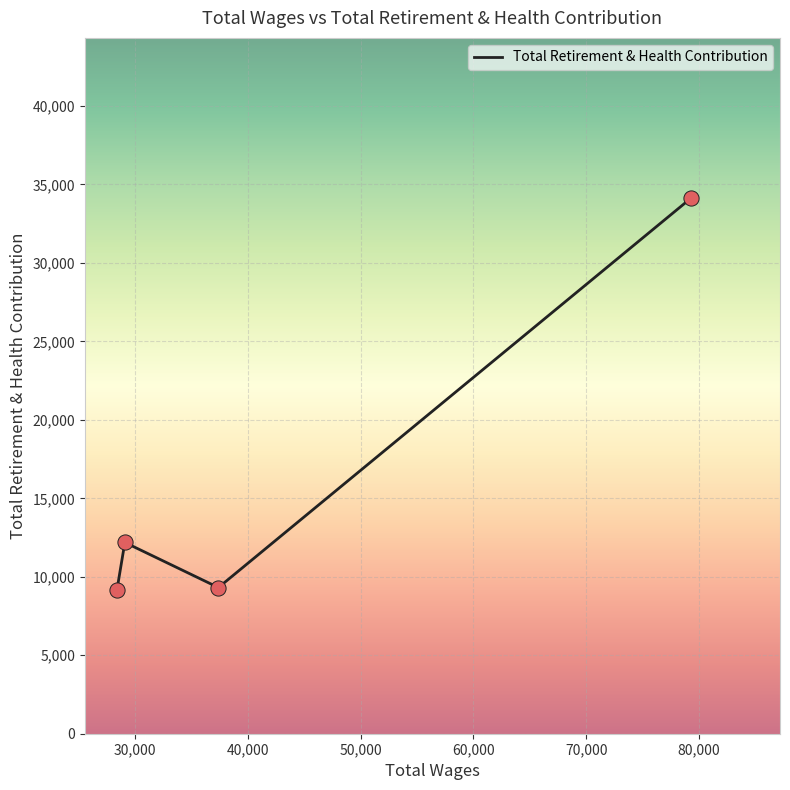

What is the sum of all values?

64766